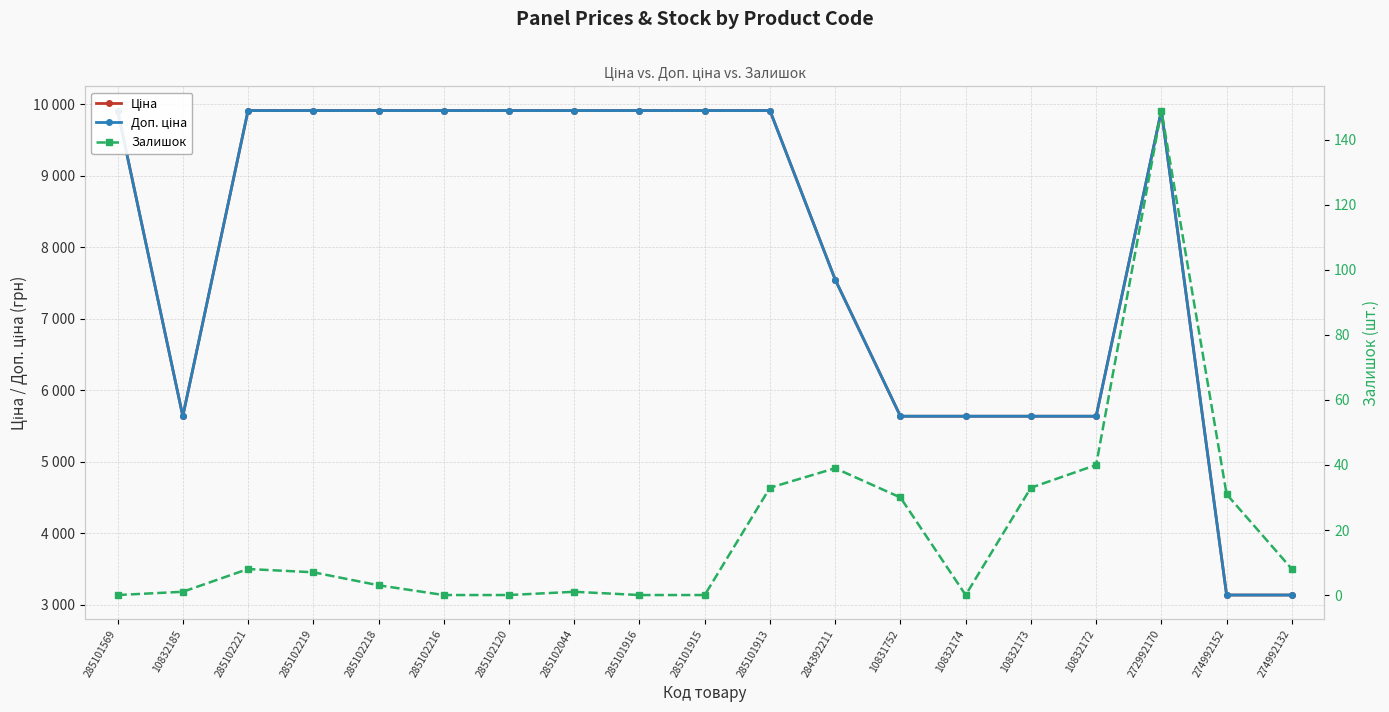

What is the label of the 16th point from the right?

285102219